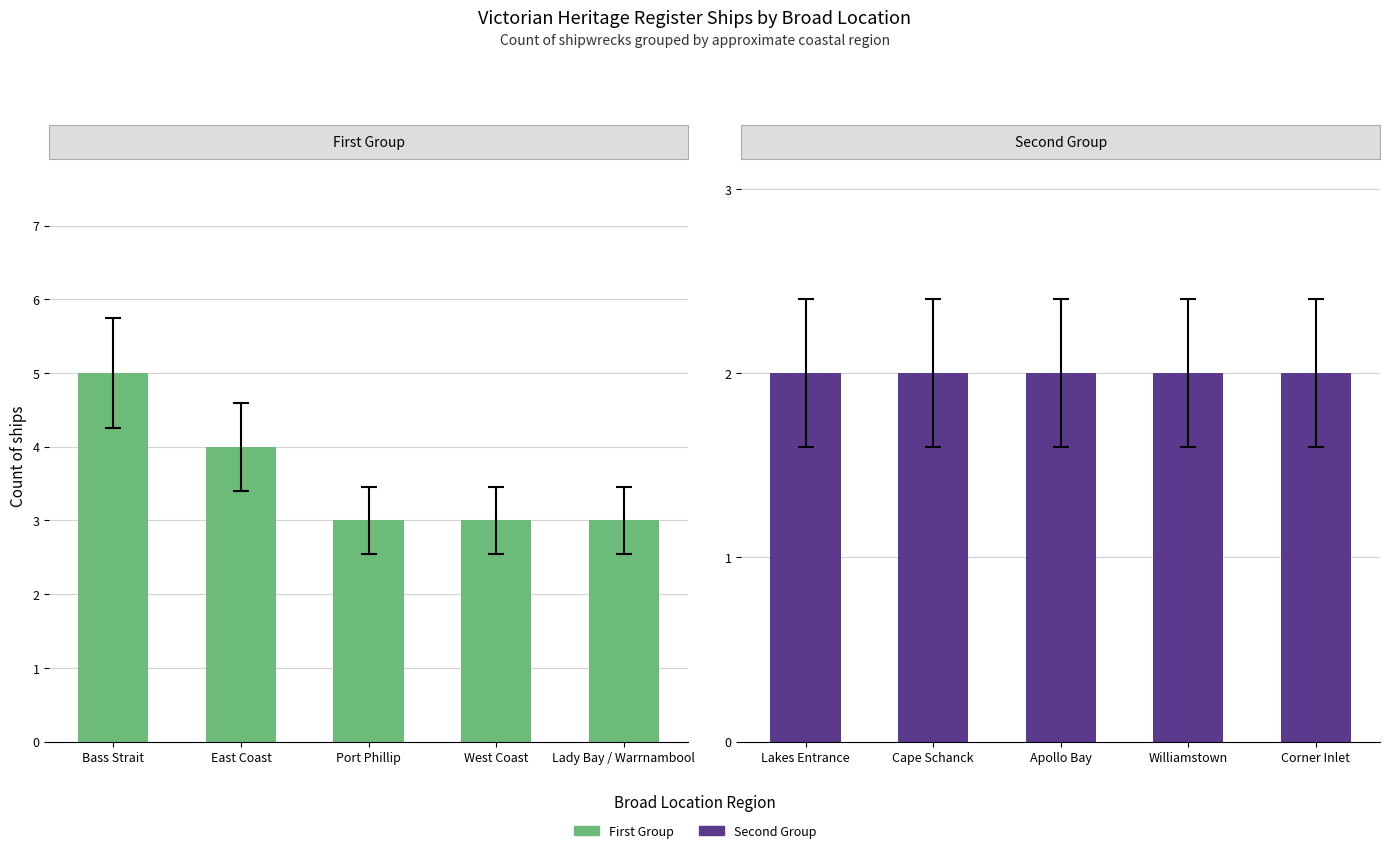

What are all the series names shown in the legend?

First Group, Second Group